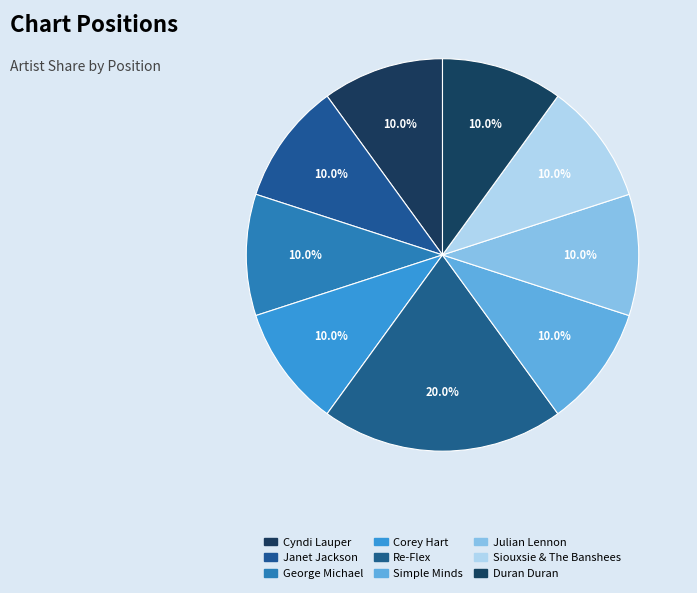

To the nearest percent, what portion does Janet Jackson represent?

10%